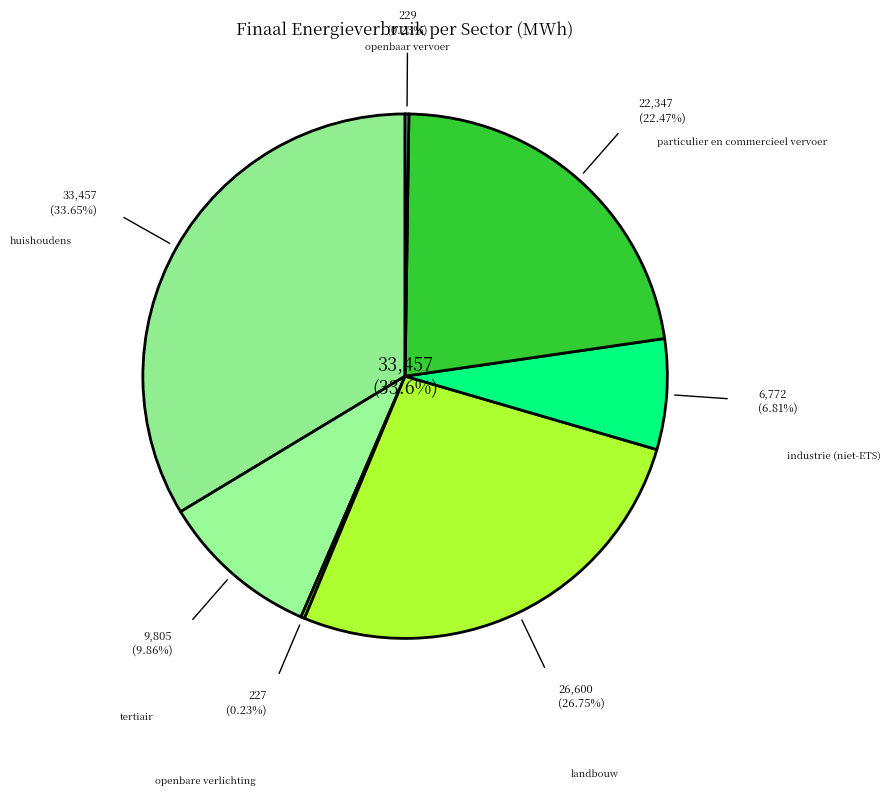

How many segments does this pie chart have?

7